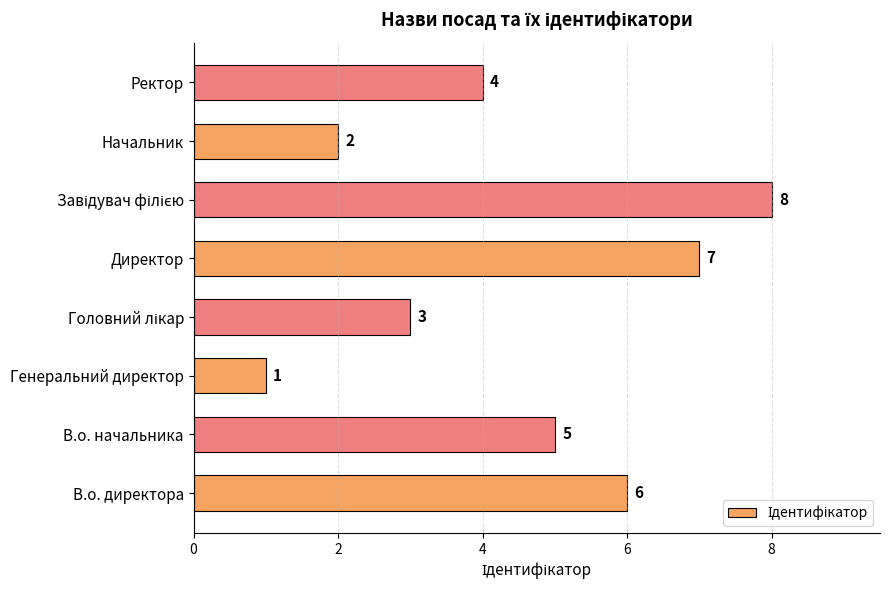

The value at Начальник is 3. True or false?

False